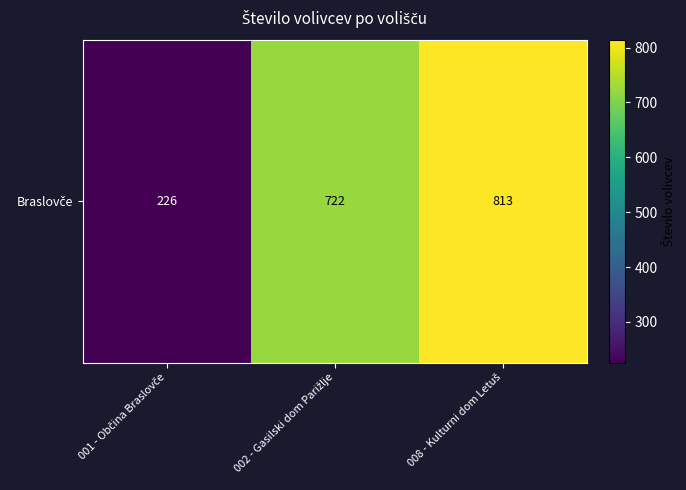

How many data points are less than 722?

1